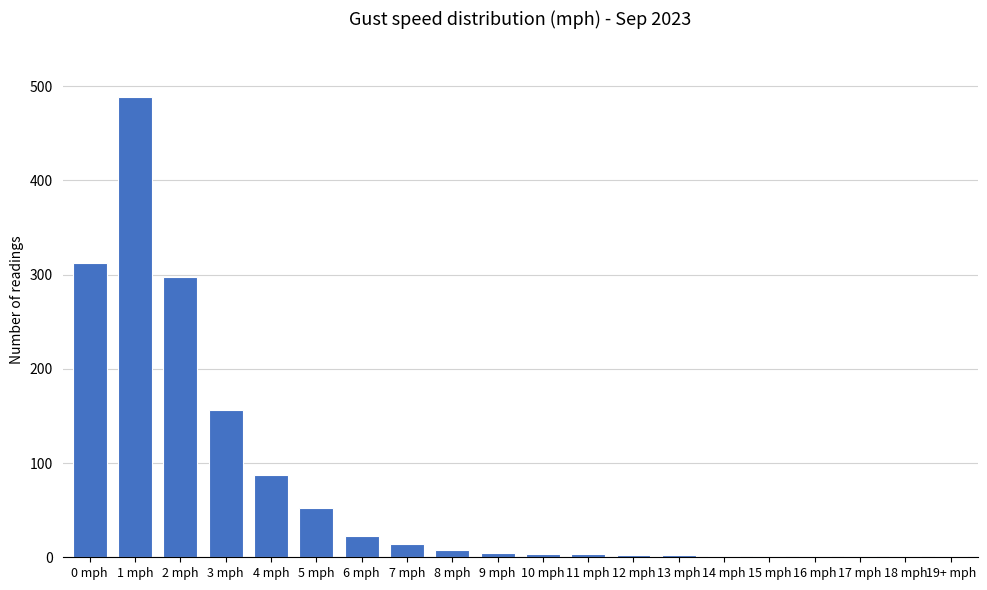

True or false: the data shows 1 at 16 mph.

True